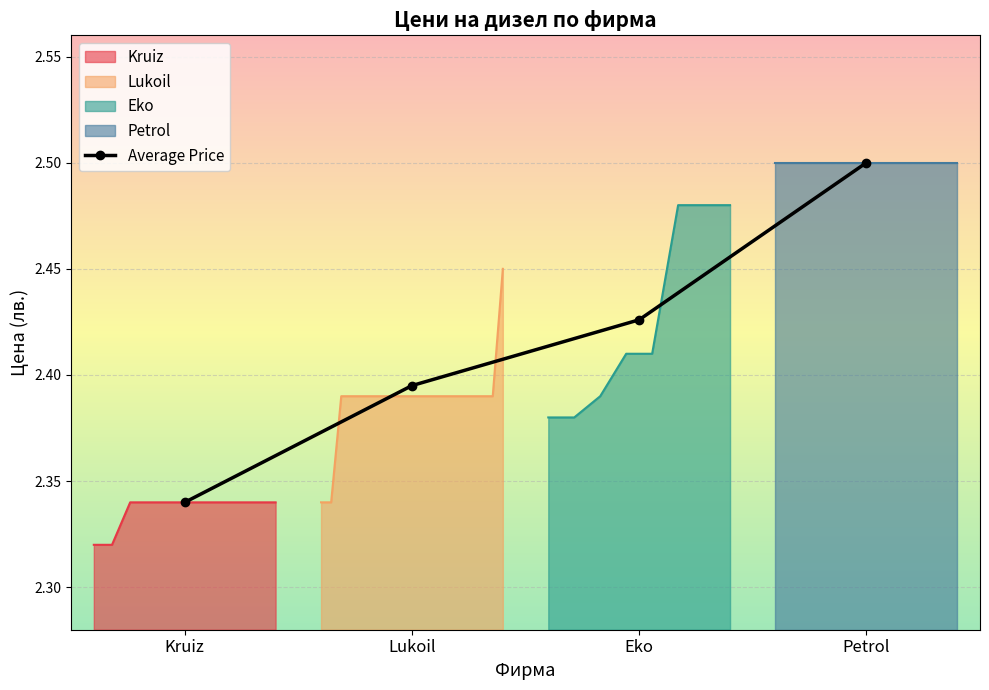

What is the sum of the values at Kruiz and Petrol?

4.8